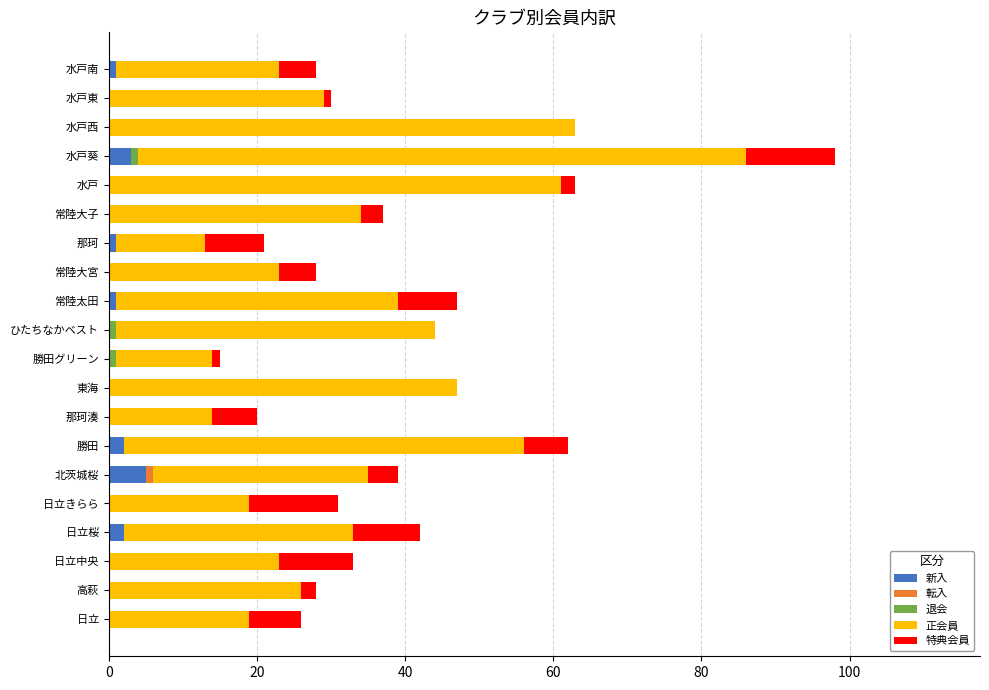

What is the total value across all series at 日立中央?

33